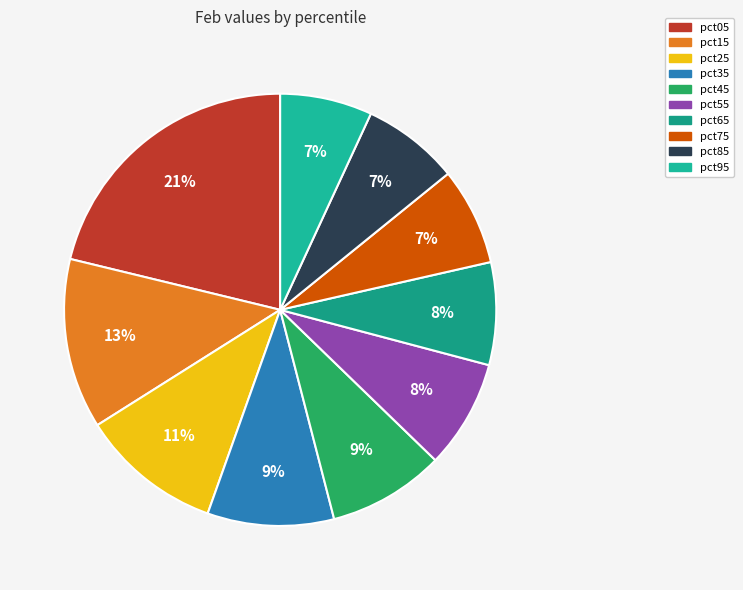

Is it true that pct85 is 7% of the pie?

True